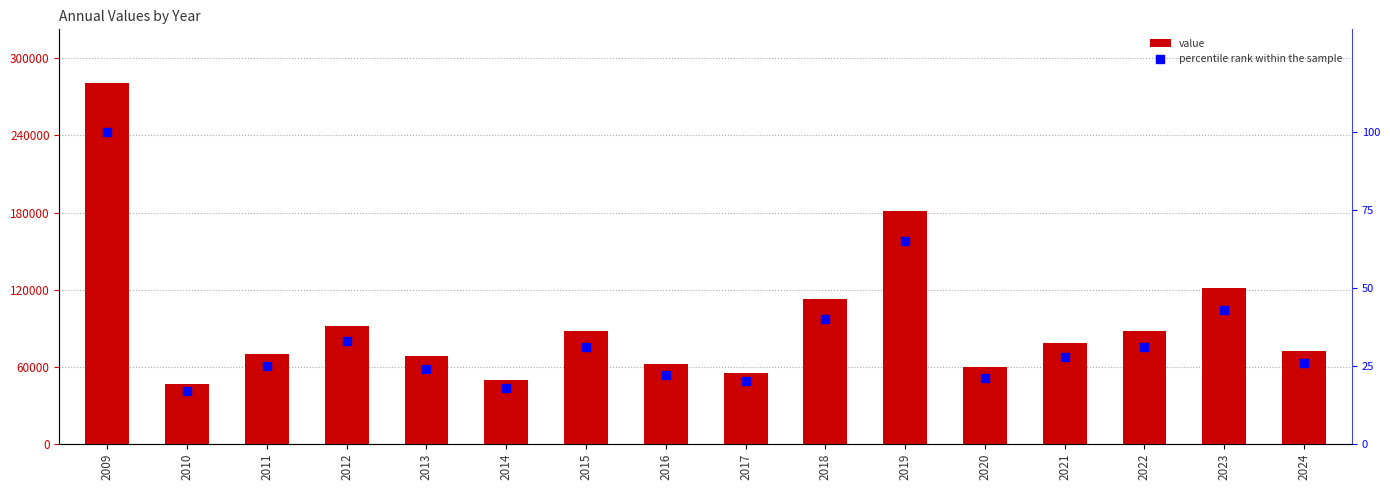

Which series reaches the minimum Y coordinate?

percentile rank within the sample